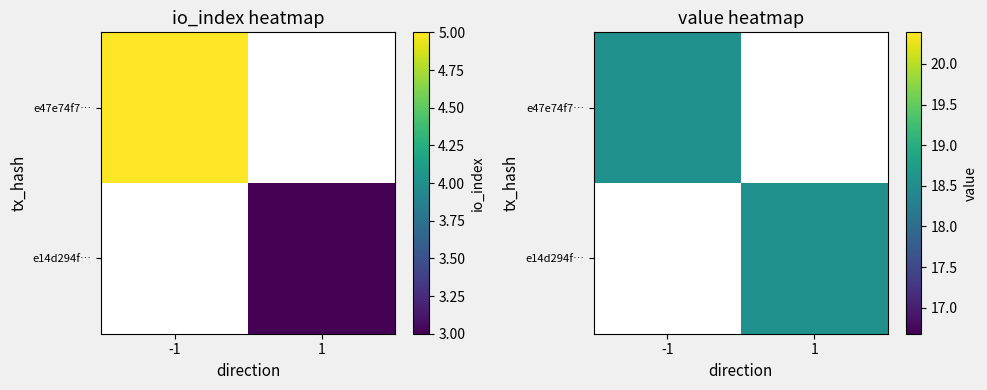

True or false: e14d294f857105165069e94856bdfb9ff2e57db has a value of 0.9 at io_index.

False